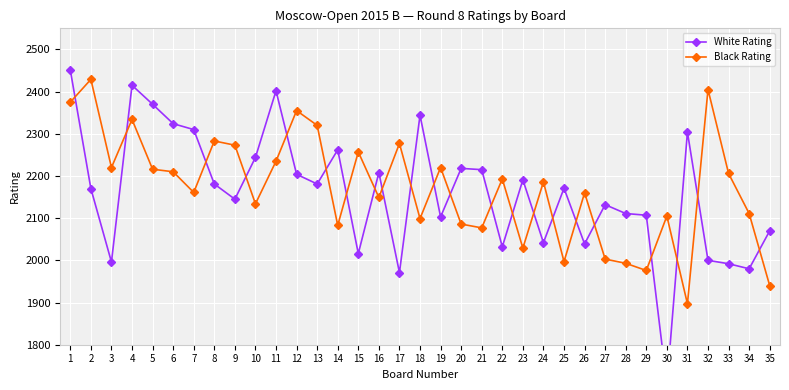

At which category does Black Rating reach its first local peak?

2